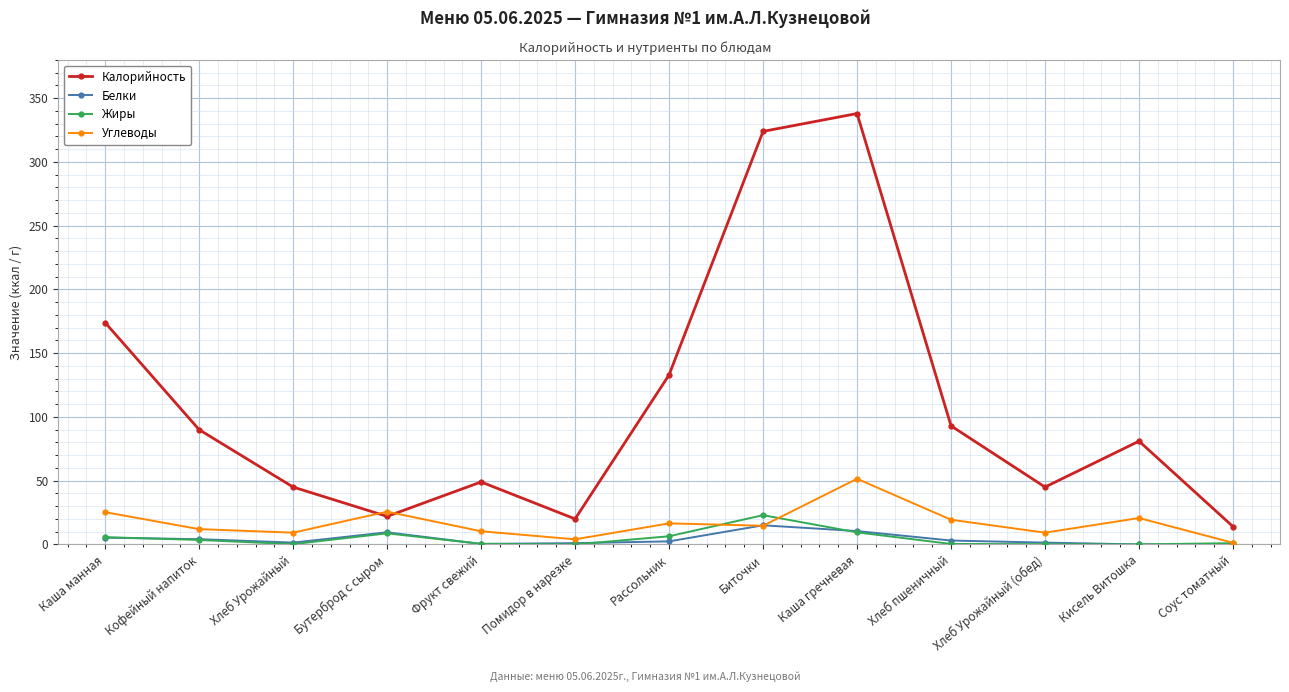

Is the value of Калорийность at Кофейный напиток greater than the value of Белки at Хлеб Урожайный (обед)?

Yes